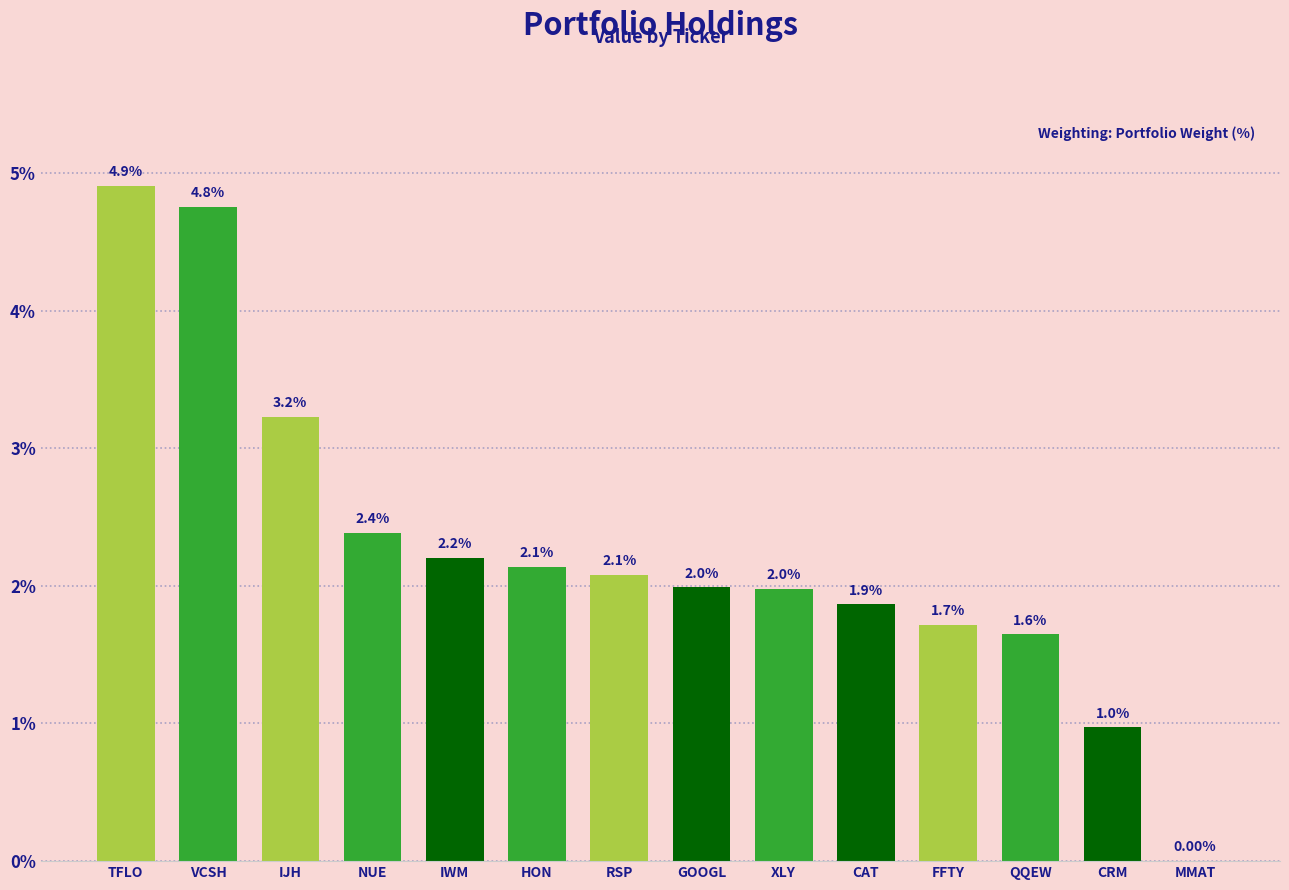

What is the sum of all values?

31.9